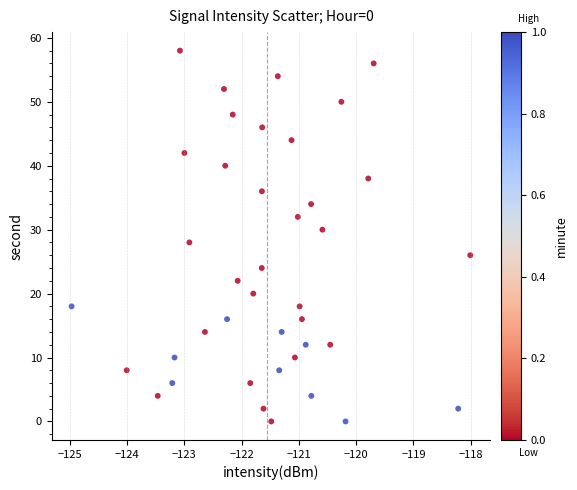

What is the range of Y values (max minus min)?

58